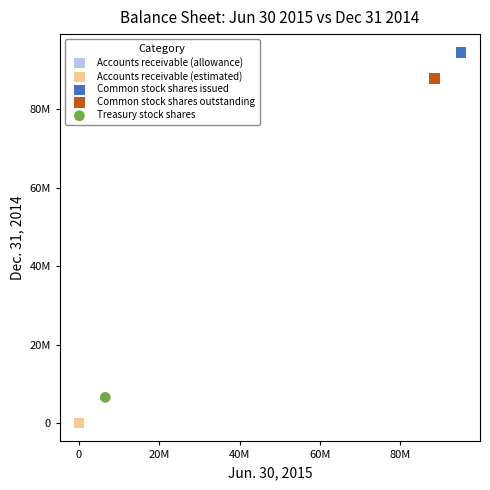

Which series contains the highest Y value?

Common stock shares issued